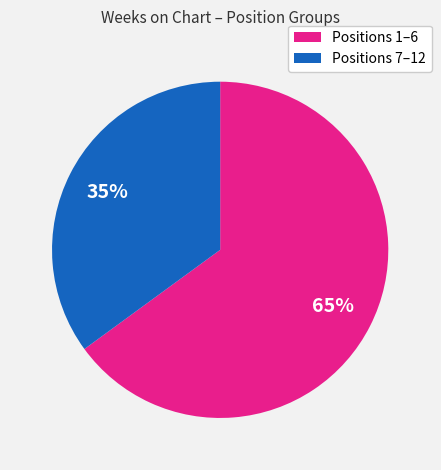

How many segments does this pie chart have?

2